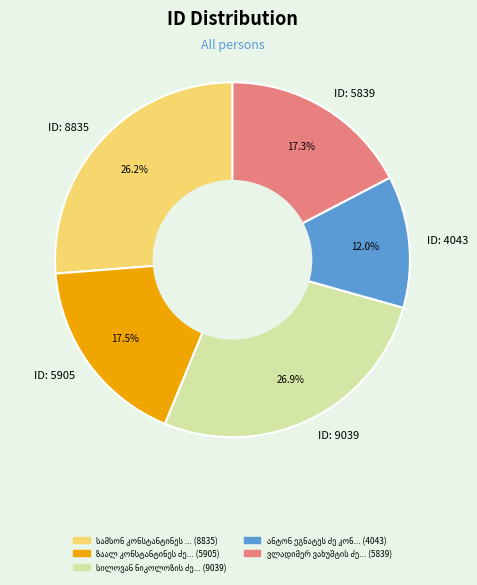

Is there any slice that represents more than half of the pie?

No